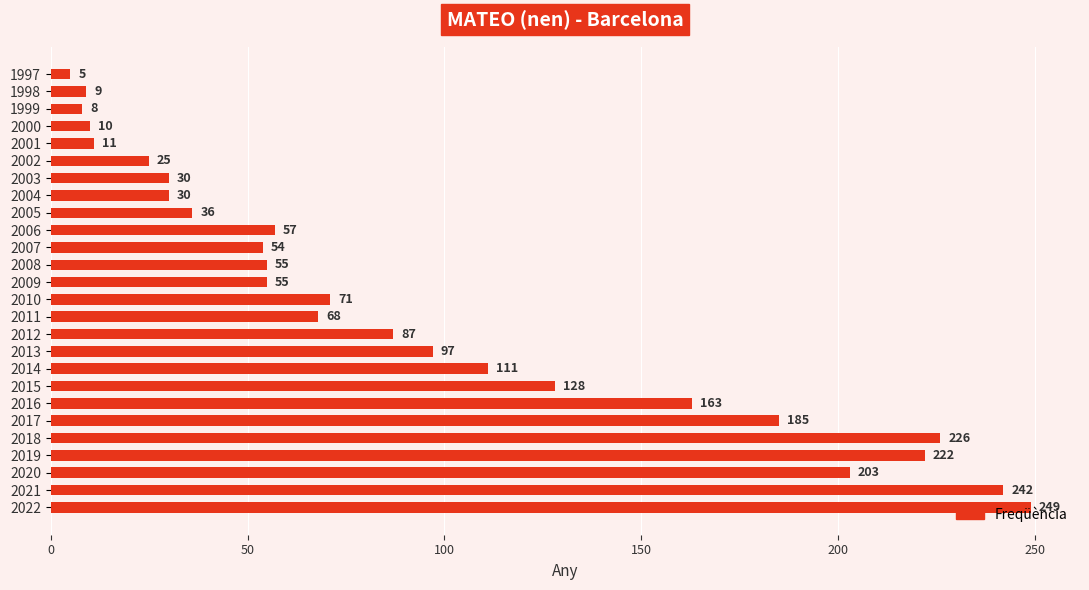

What is the ratio of the value at 2020 to the value at 2012?

2.3